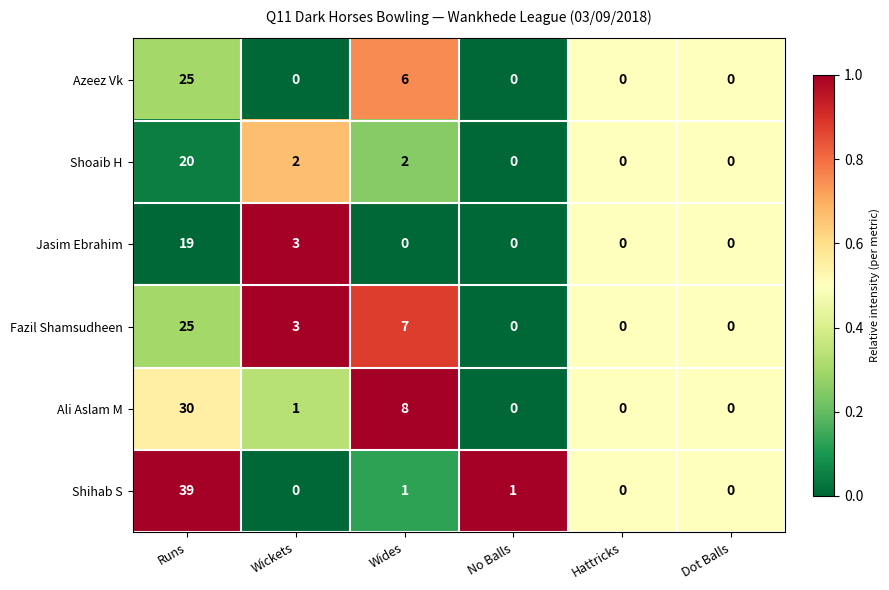

Is the value of Ali Aslam M at Runs greater than the value of Shihab S at Wides?

Yes